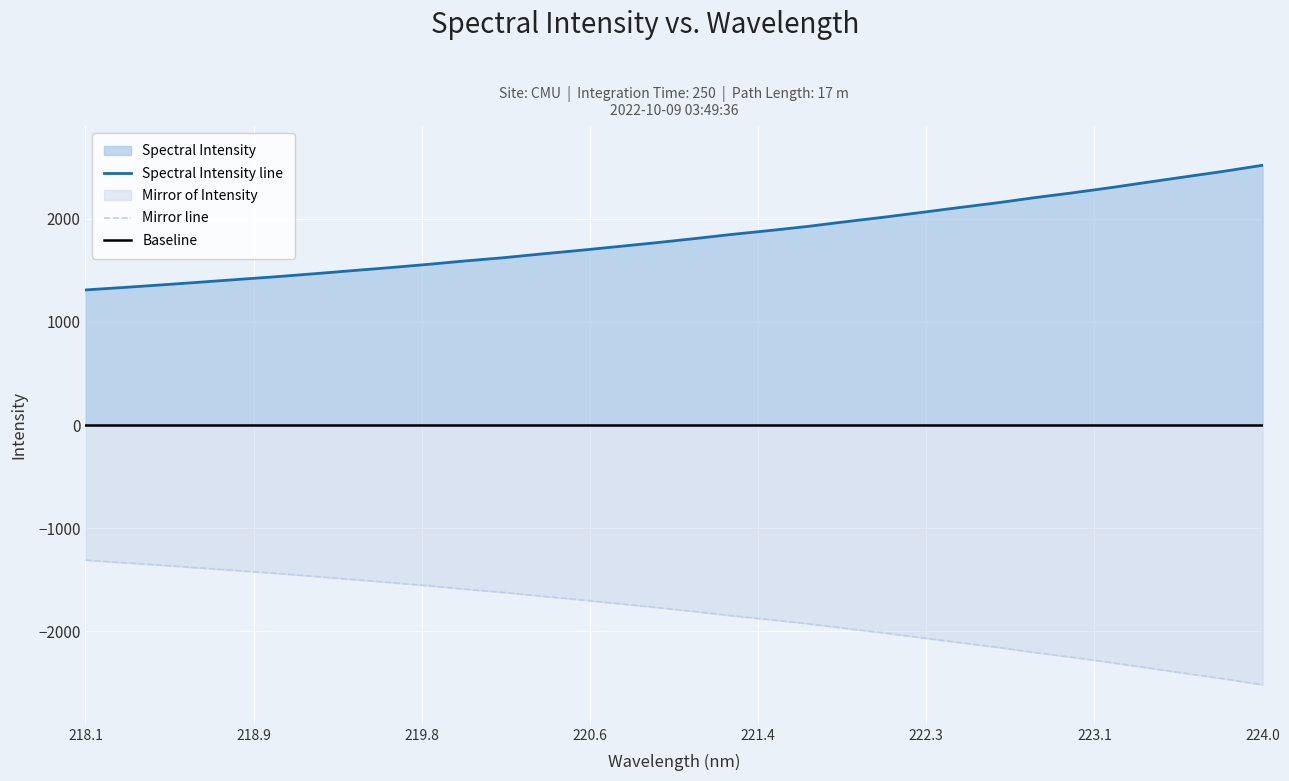

True or false: Mirror line and Spectral Intensity line intersect in this chart.

False